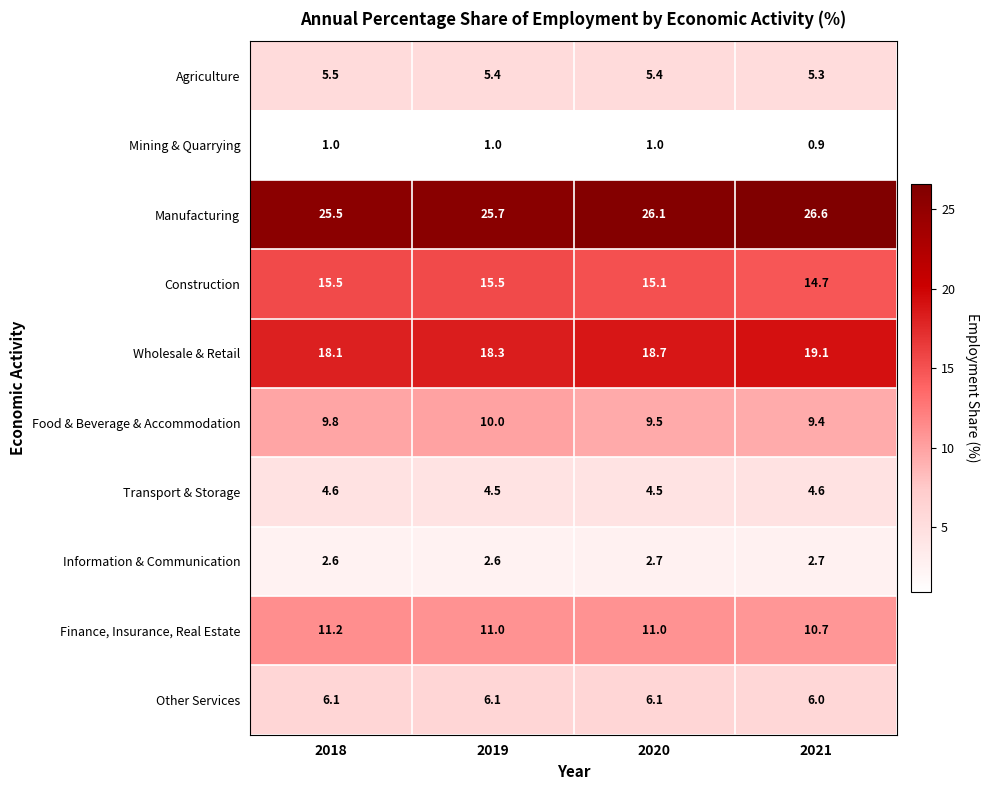

Rank the series by their maximum value, from highest to lowest.

Manufacturing, Wholesale & Retail, Construction, Finance, Insurance, Real Estate, Food & Beverage & Accommodation, Other Services, Agriculture, Transport & Storage, Information & Communication, Mining & Quarrying